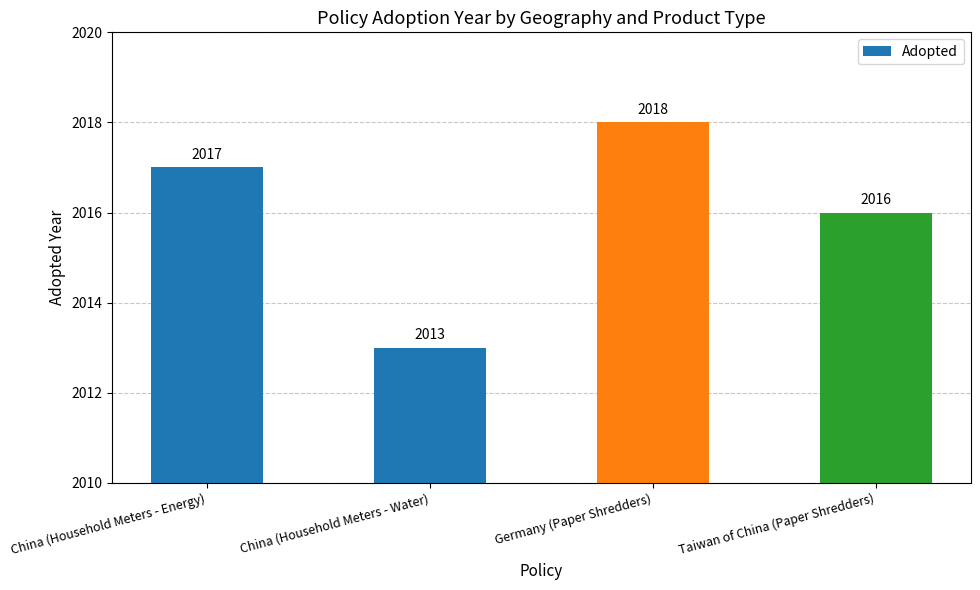

Reading left to right, what are all the values shown in this chart?

2017	2013	2018	2016